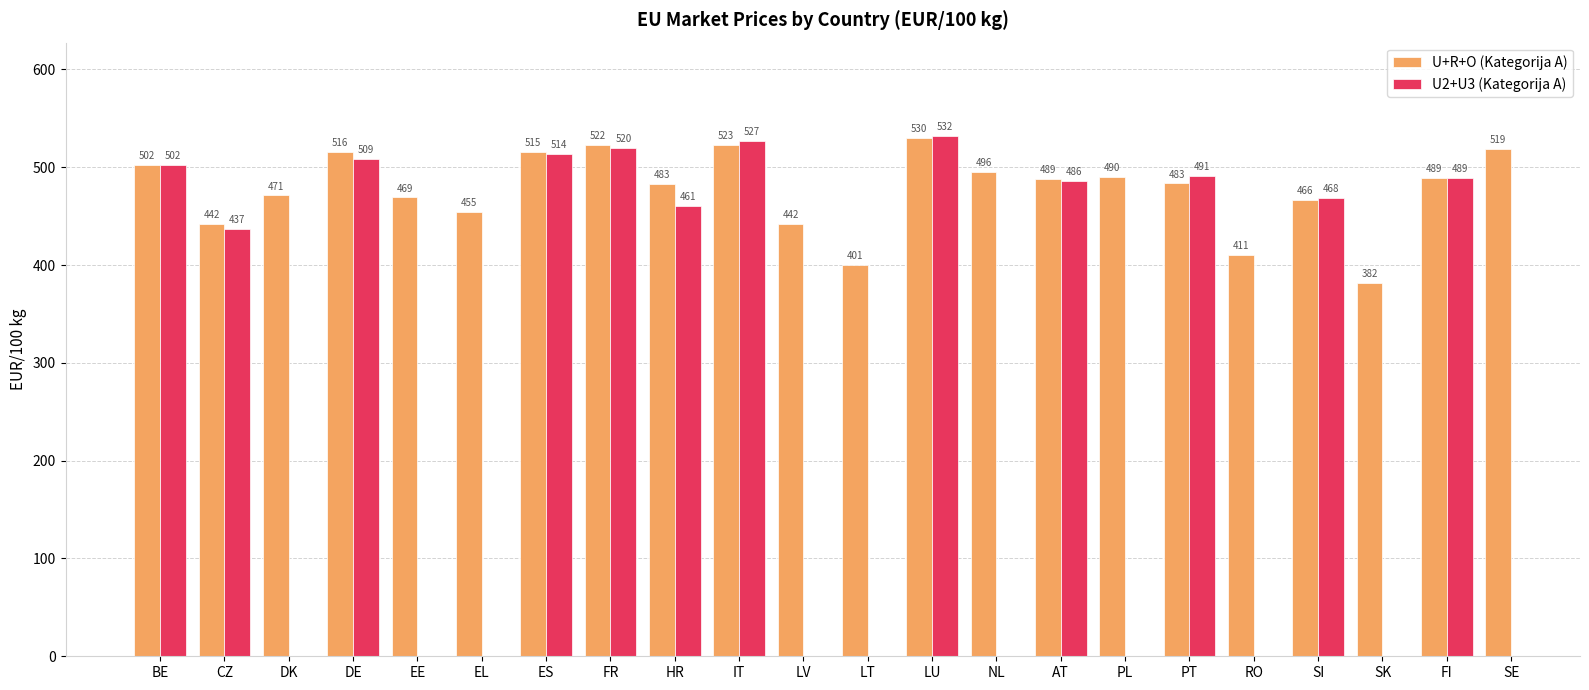

How many series are shown in this chart?

2